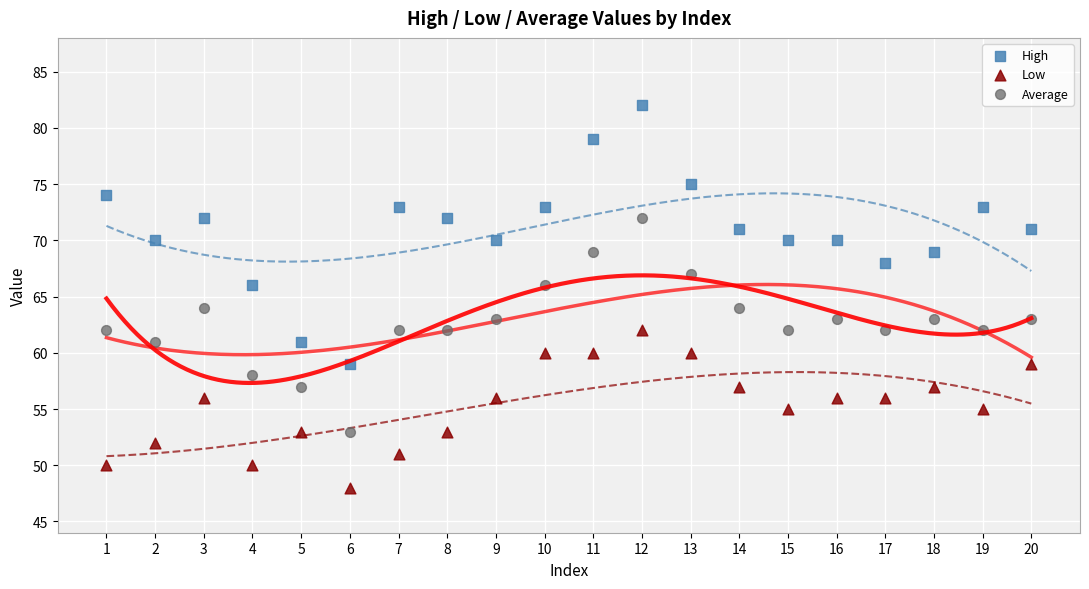

Across all data points, what is the range of X values (max minus min)?

19